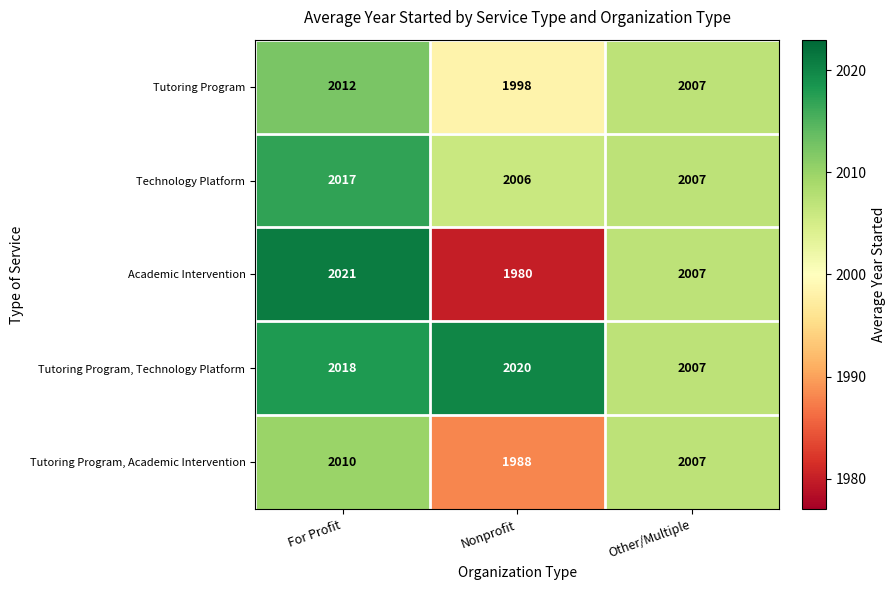

What is the average value of the Tutoring Program series?

2006